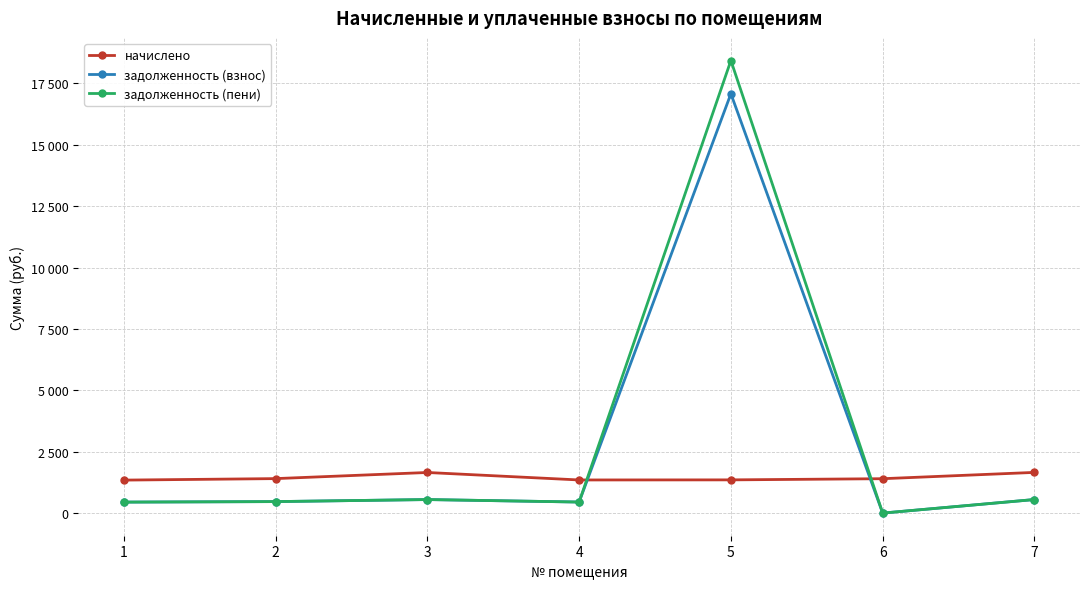

Is this an area chart (filled region under the line)?

No